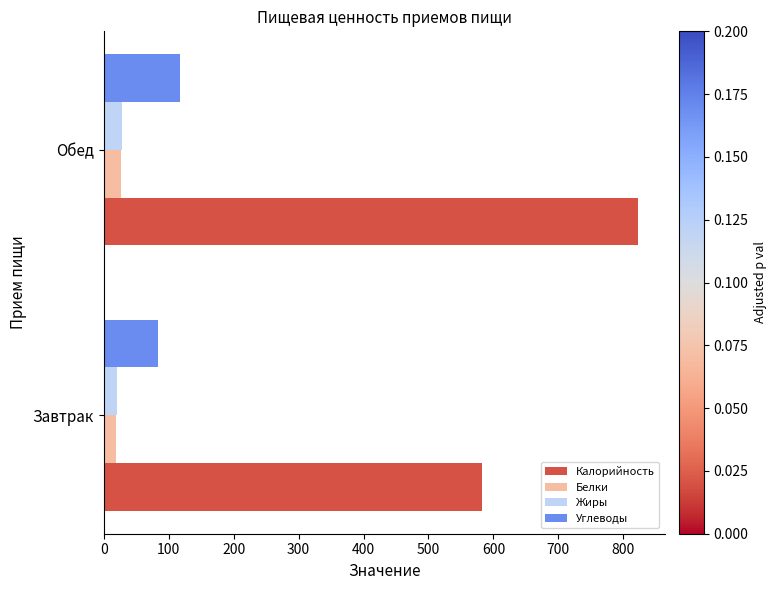

At which label is Калорийность closest to 703?

Завтрак